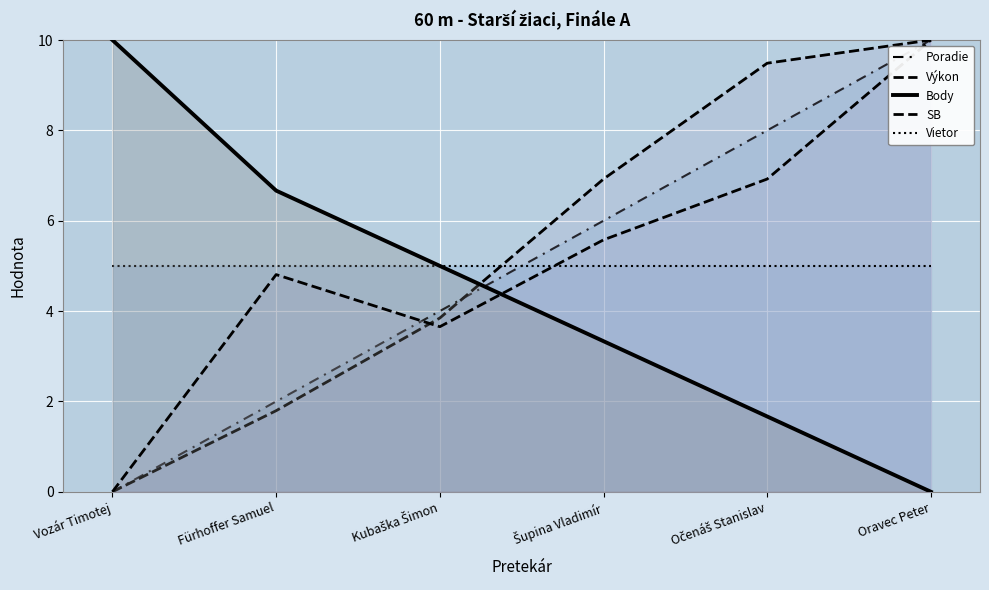

What is the average value of the Body series?

4.4